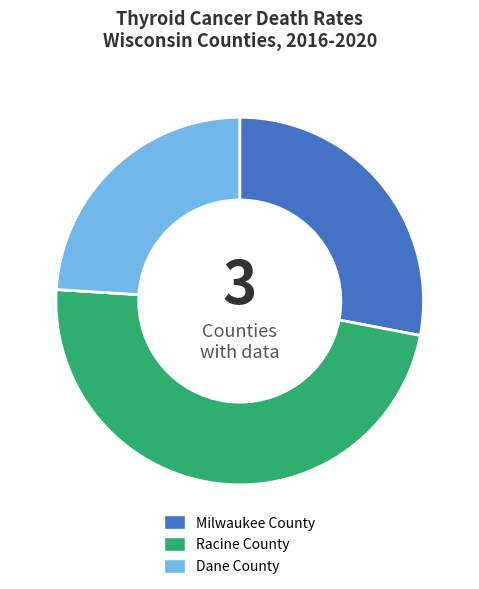

How many slices are in this pie chart?

3